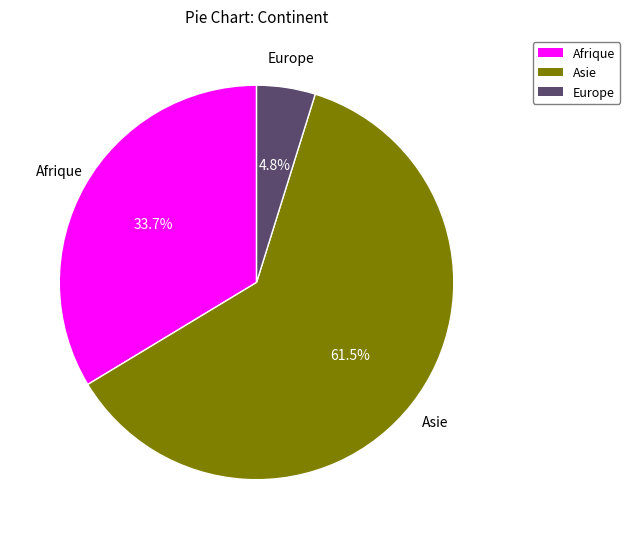

What is the largest slice in the pie chart?

Asie